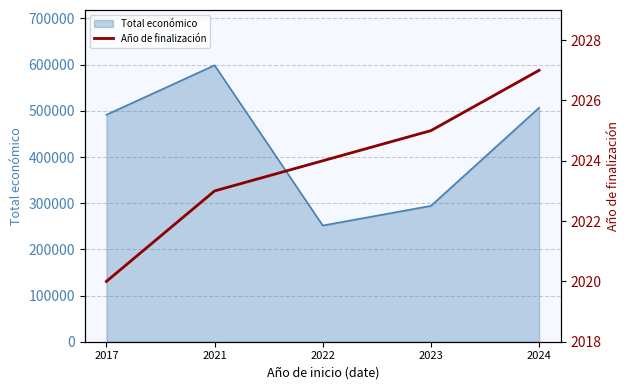

What is the difference between the maximum and minimum values?

7